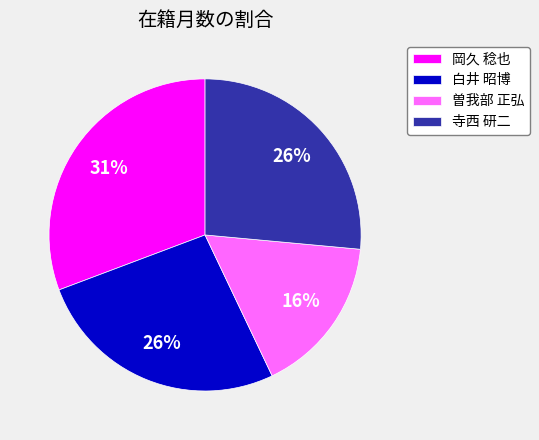

Is there any slice that represents more than half of the pie?

No